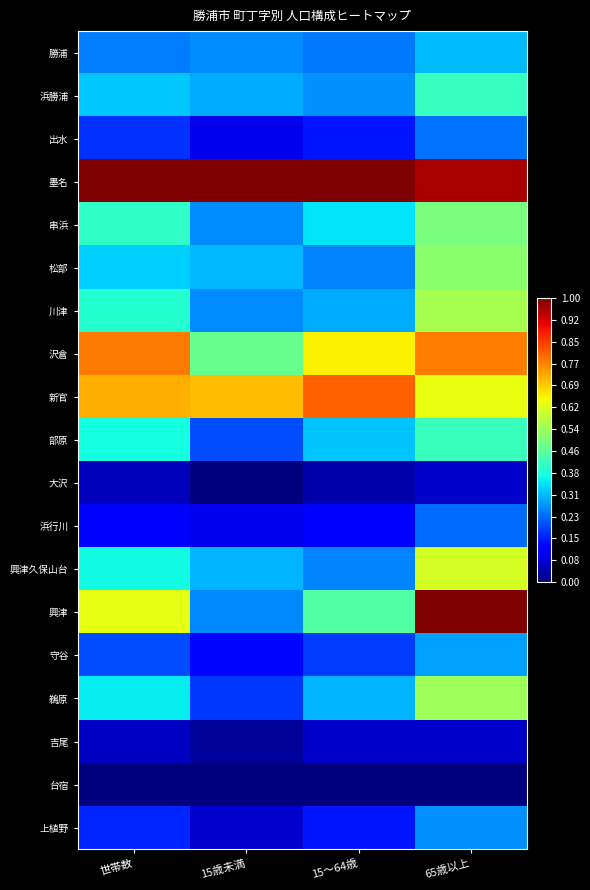

At how many categories does at least one series exceed 0?

4